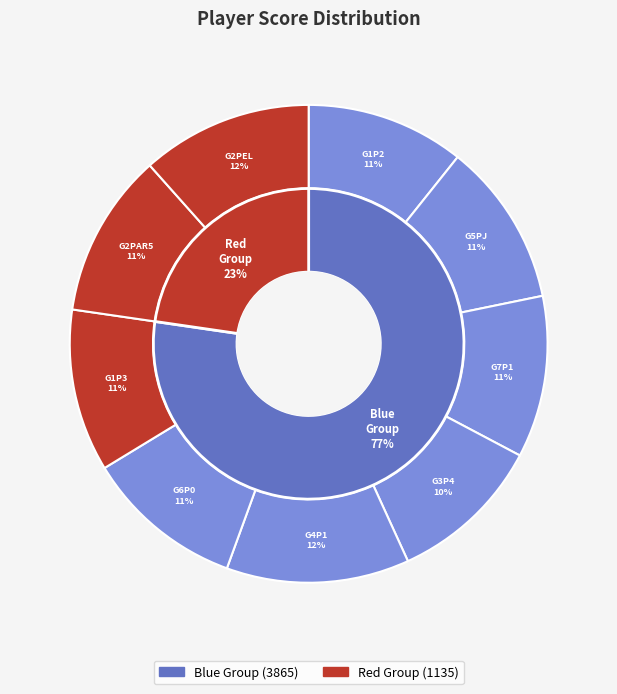

Does Group3Player4 represent more than half of the total?

No